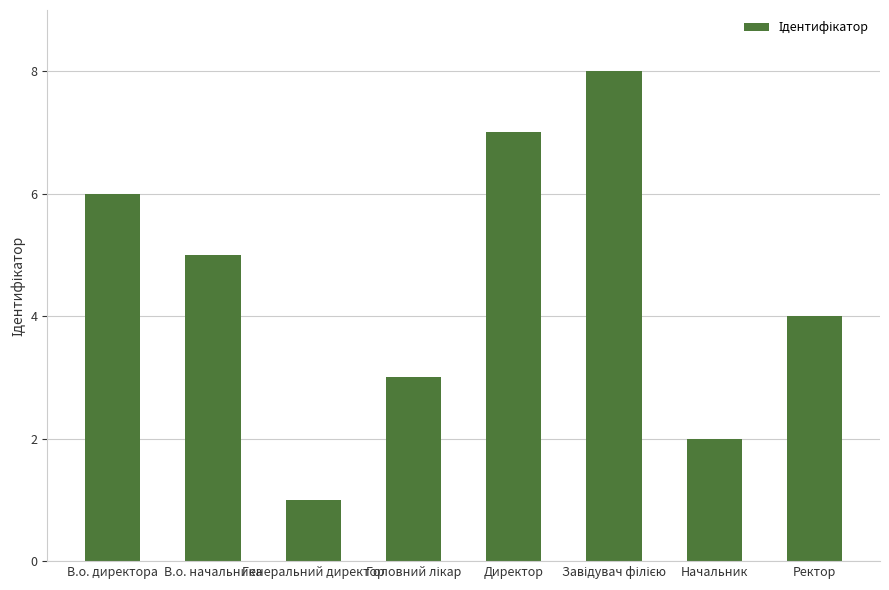

Between Ректор and Директор, which is larger?

Директор